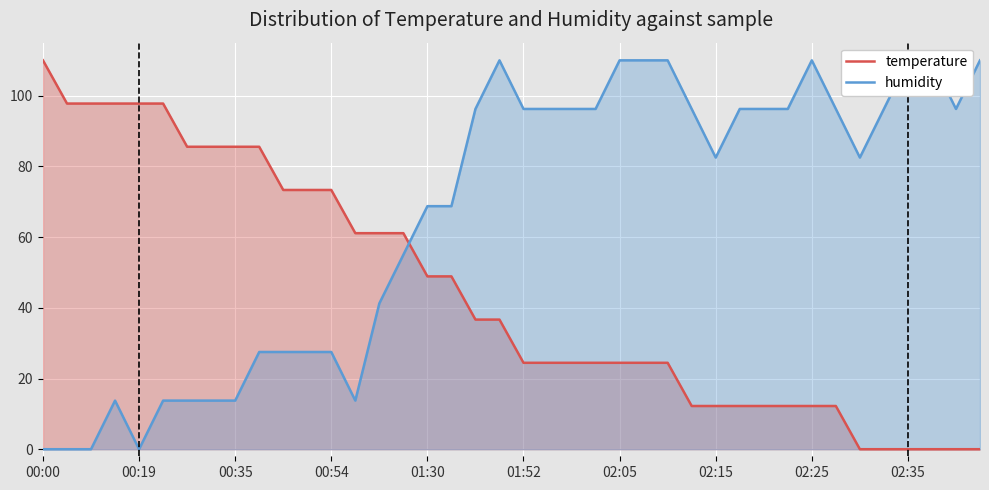

Which category has the highest value in the temperature series?

00:00